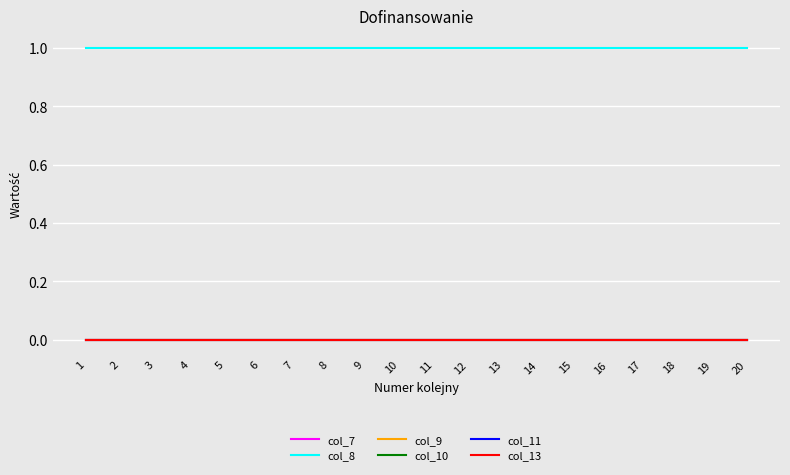

At how many categories does at least one series exceed 0?

20